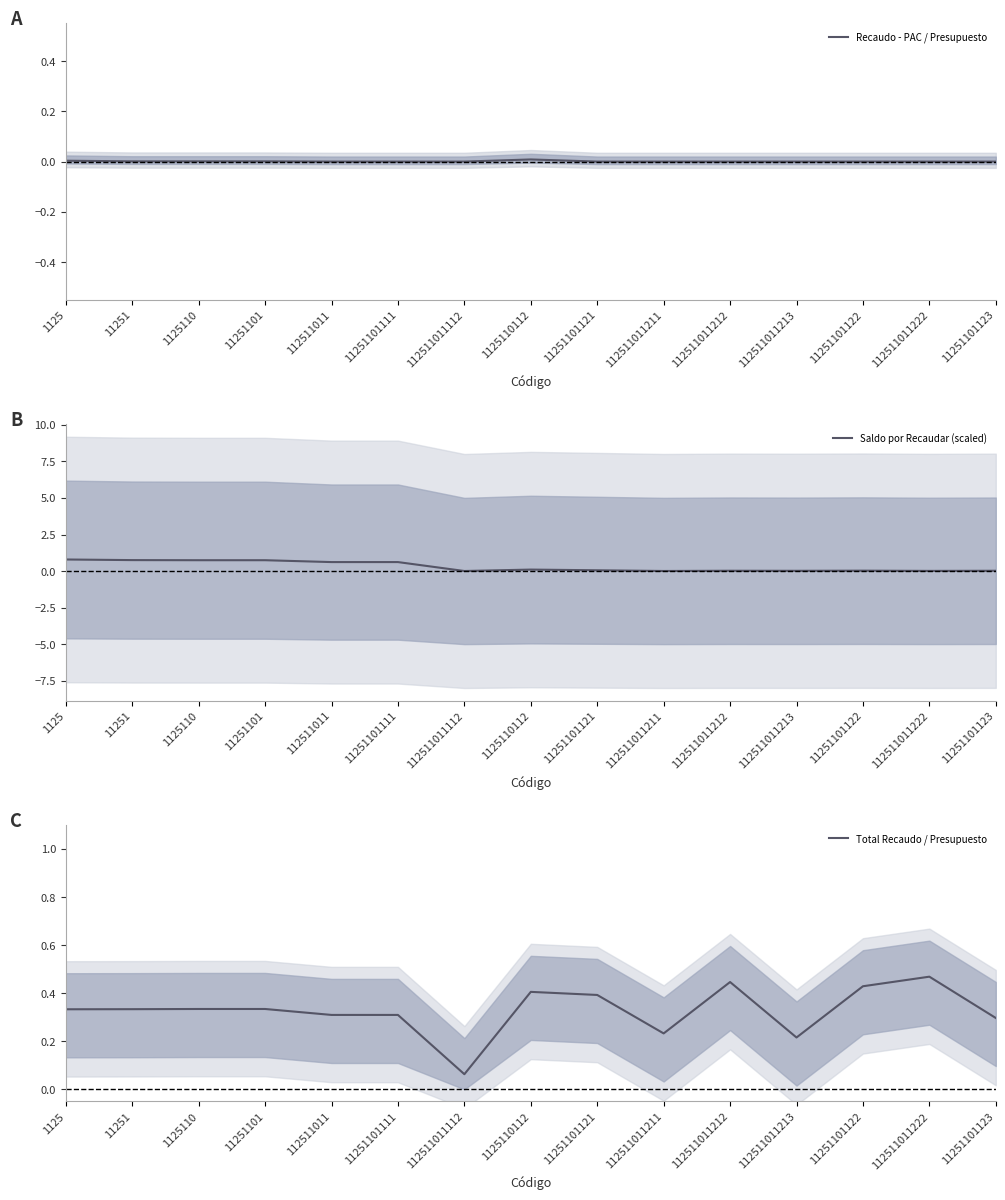

What is the sum of all Saldo por Recaudar (scaled) values?

4.5